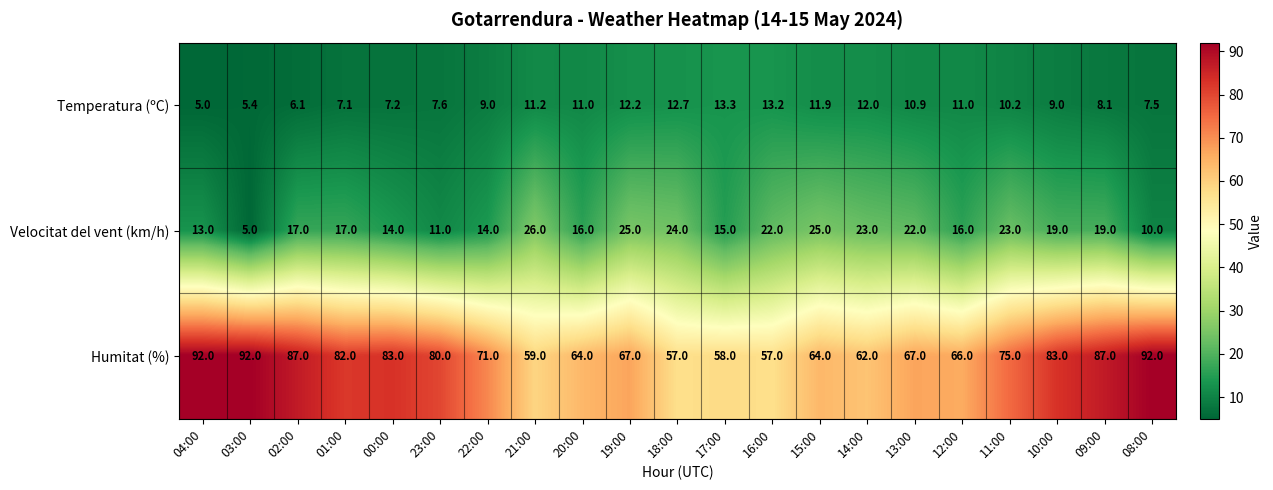

List the series in order of their peak value, highest first.

Humitat (%), Velocitat del vent (km/h), Temperatura (ºC)